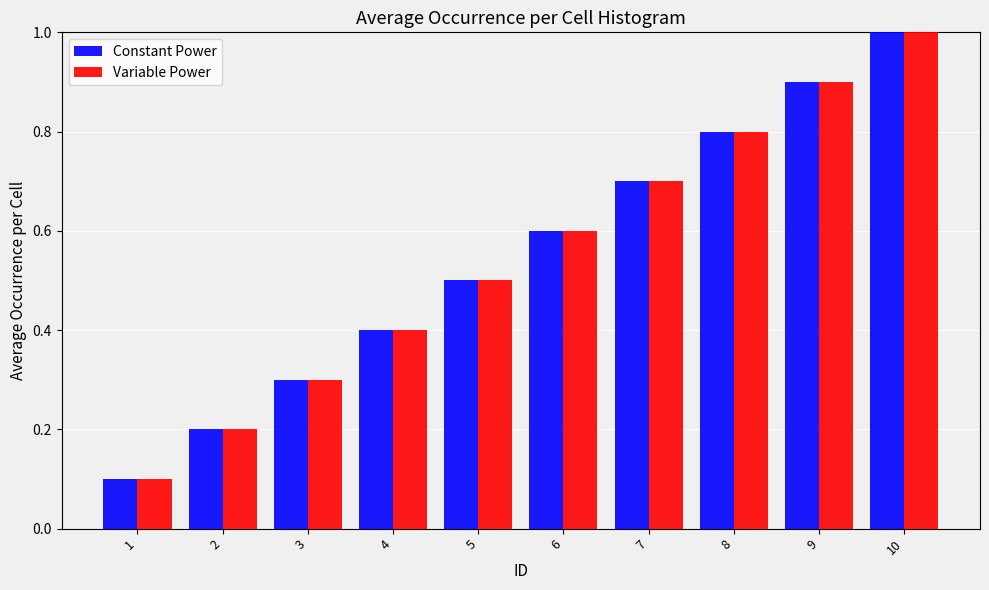

How many groups of bars are there?

10